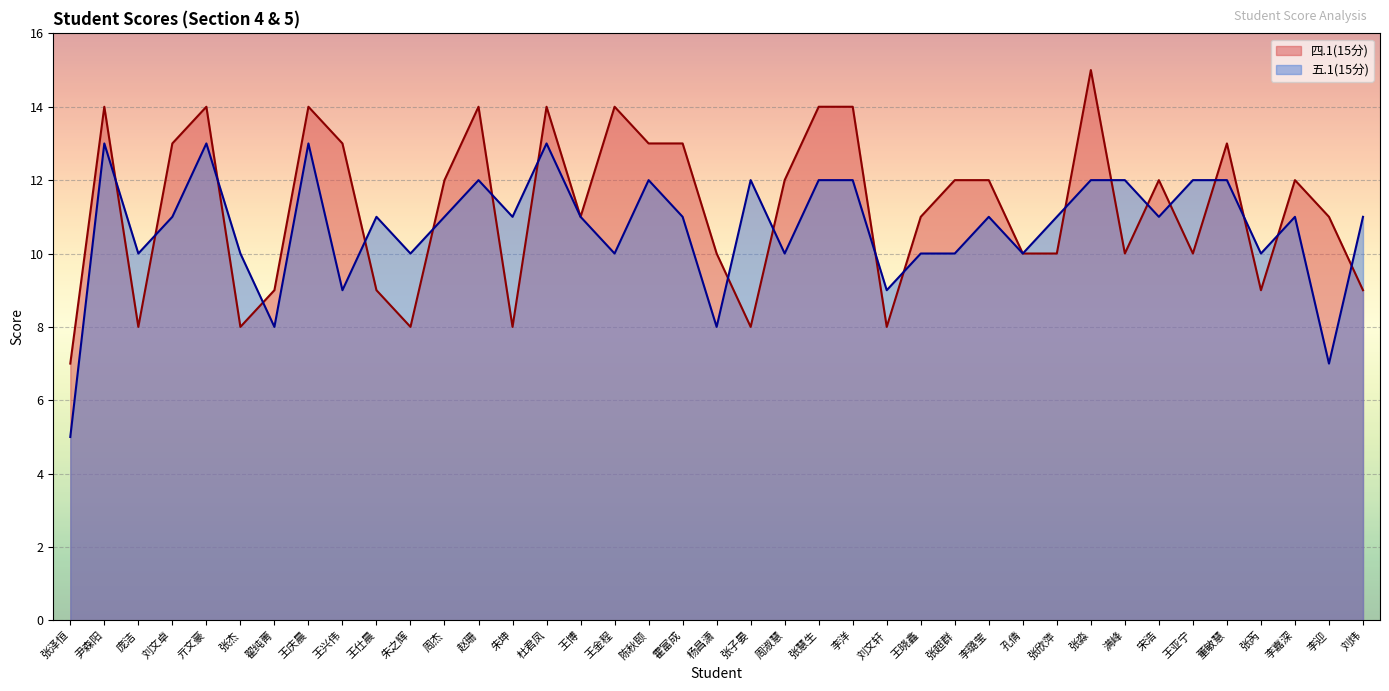

Is the value of 四.1(15分) at 杜君凤 greater than the value of 五.1(15分) at 朱之辉?

Yes